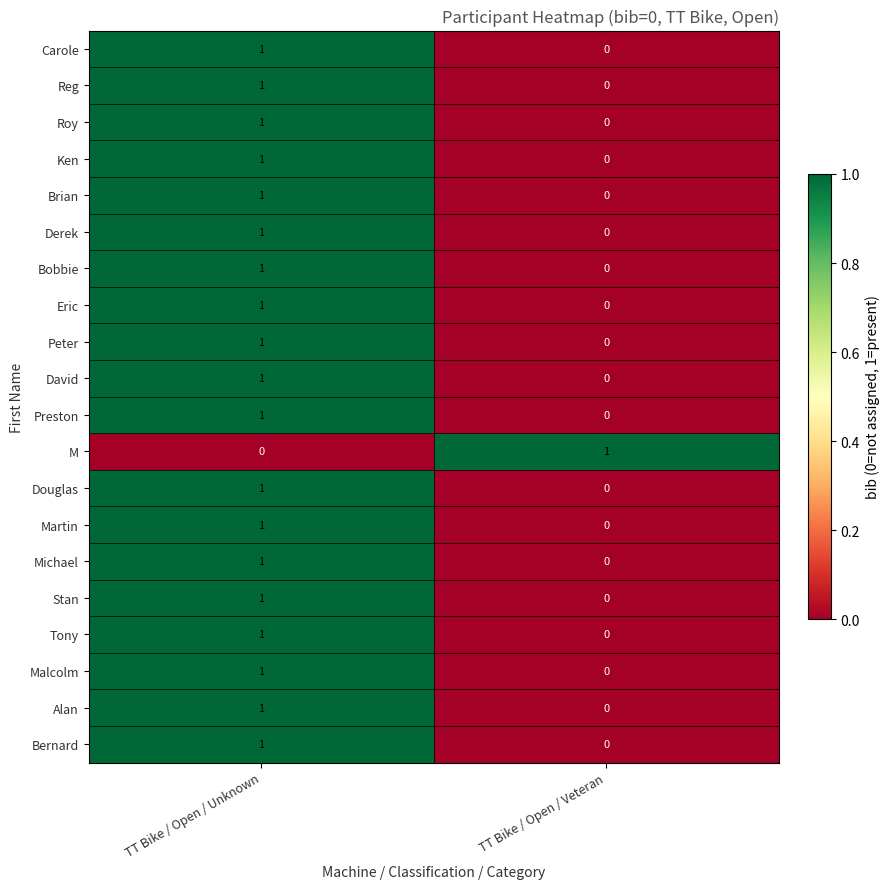

At how many categories does at least one series exceed 0?

2